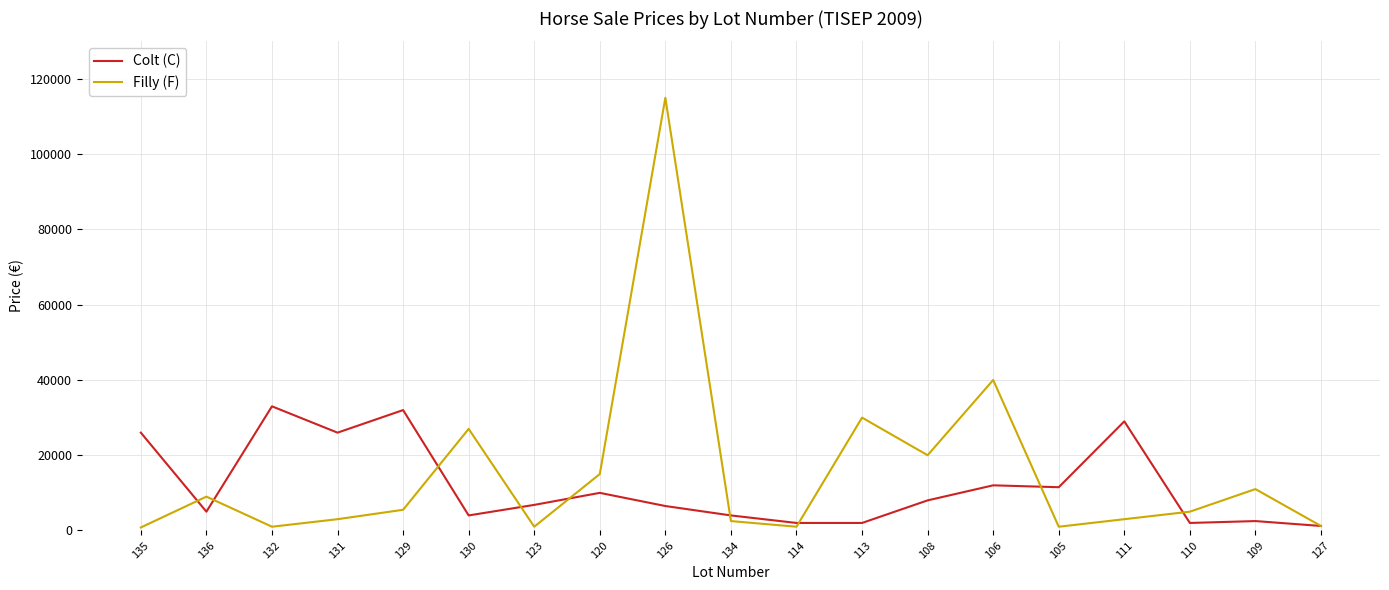

Between 132 and 123, which series saw the biggest shift?

Colt (C)